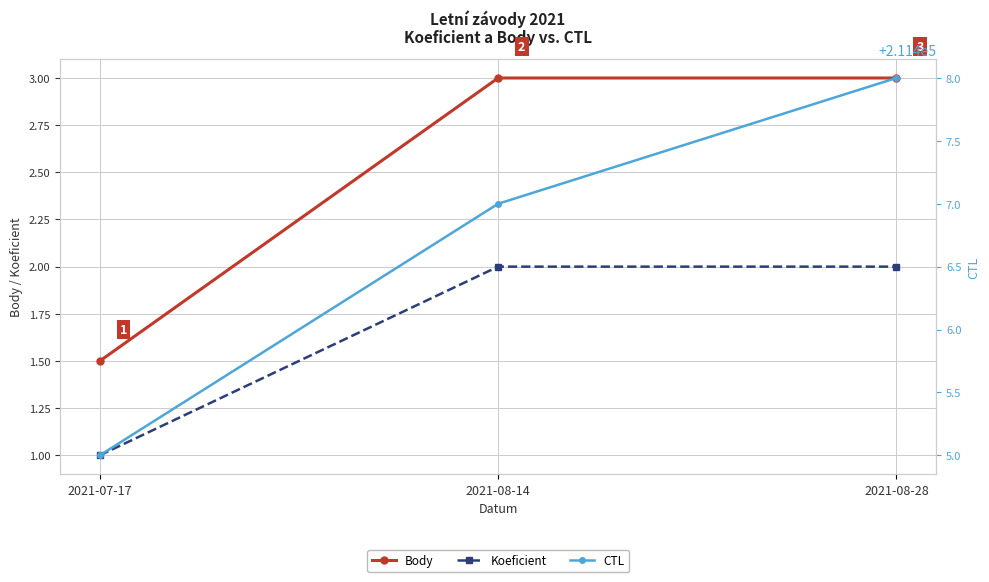

Is it true that Body equals 1.5 at 2021-08-14?

False